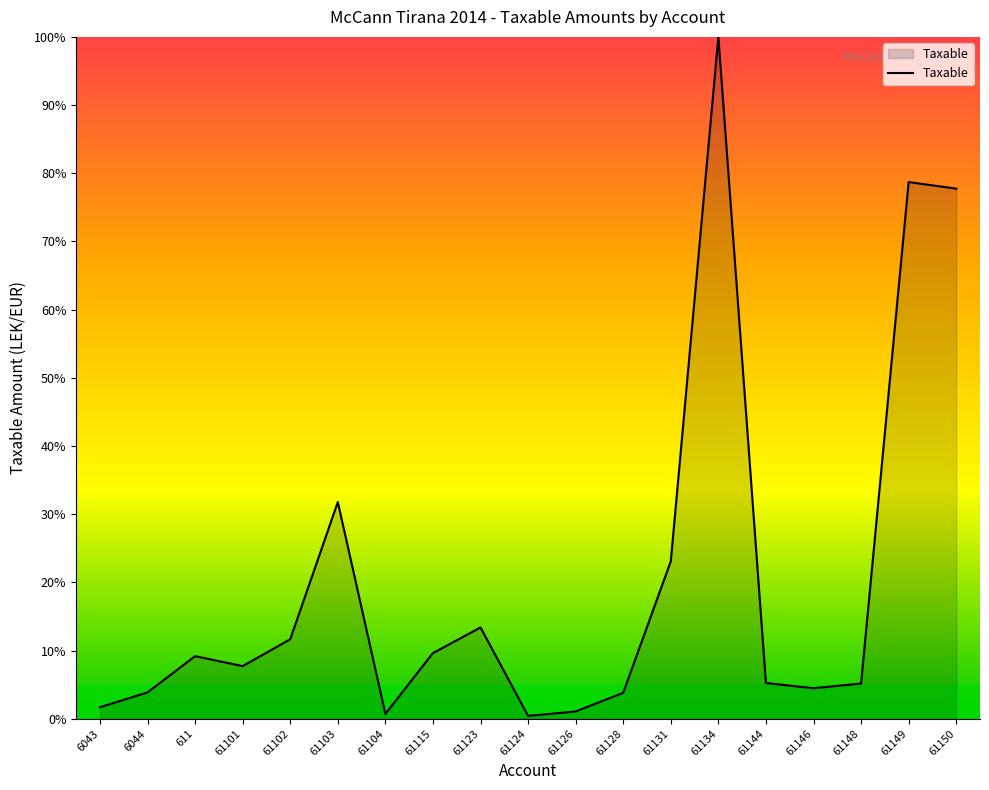

Is it true that the value at 61101 is 3.9?

False